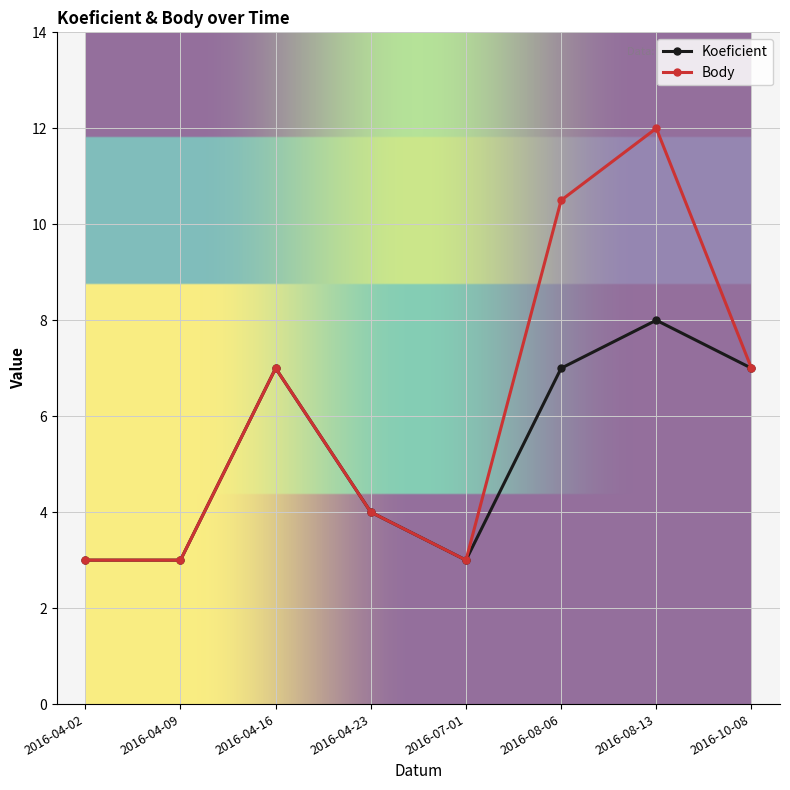

Is it true that Koeficient equals 9.8 at 2016-10-08?

False